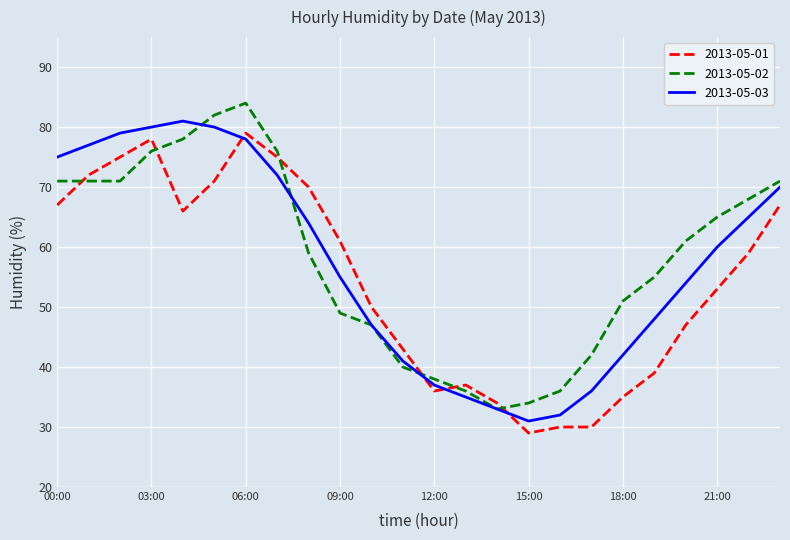

What is the minimum value for 2013-05-01?

29